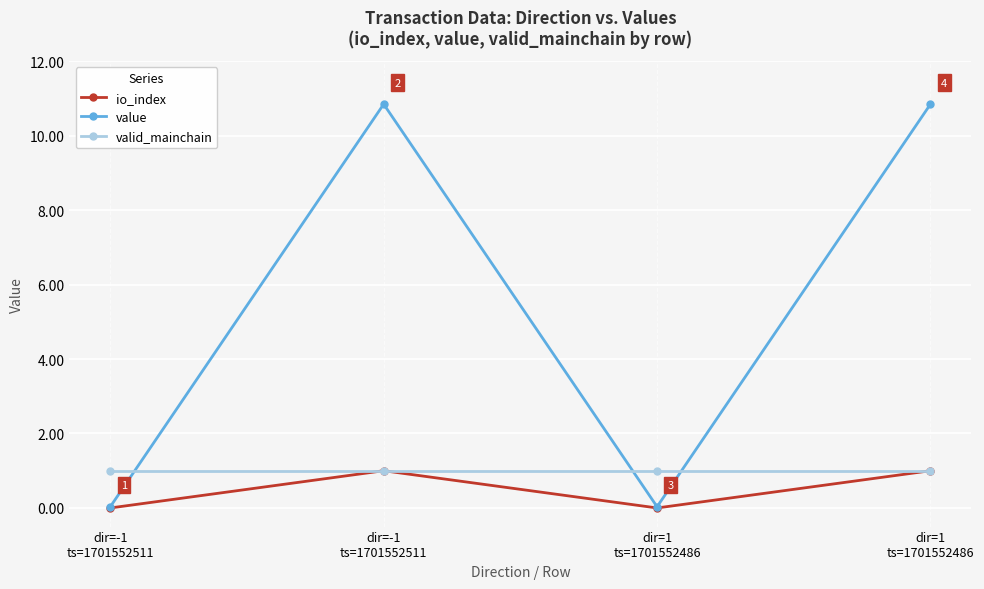

True or false: valid_mainchain and value cross at least once.

True